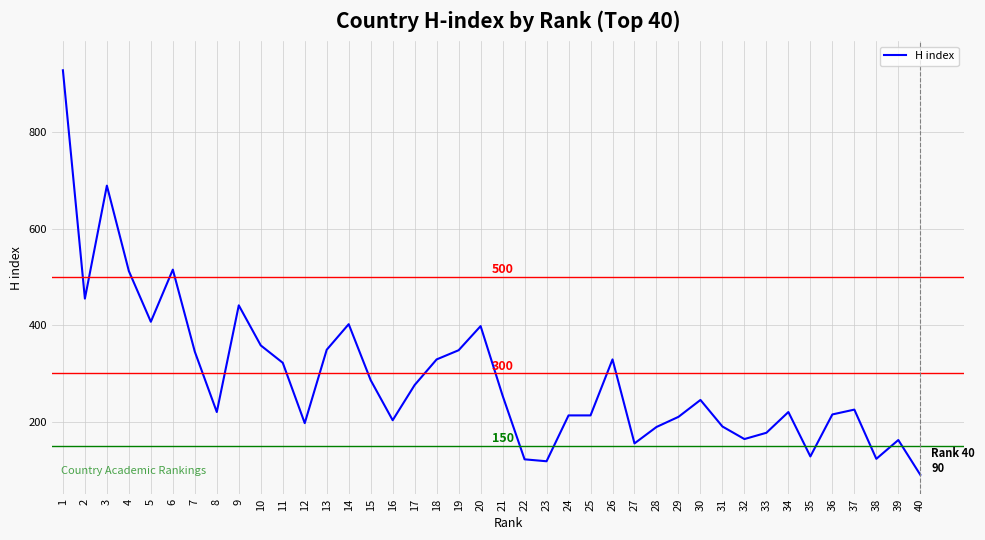

Read the value at 38.

123